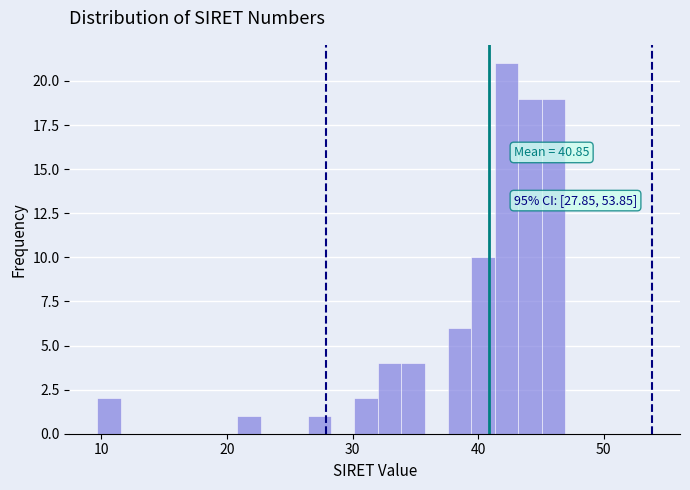

Read against the x-axis, roughly where is the centre of the tallest bar?

42